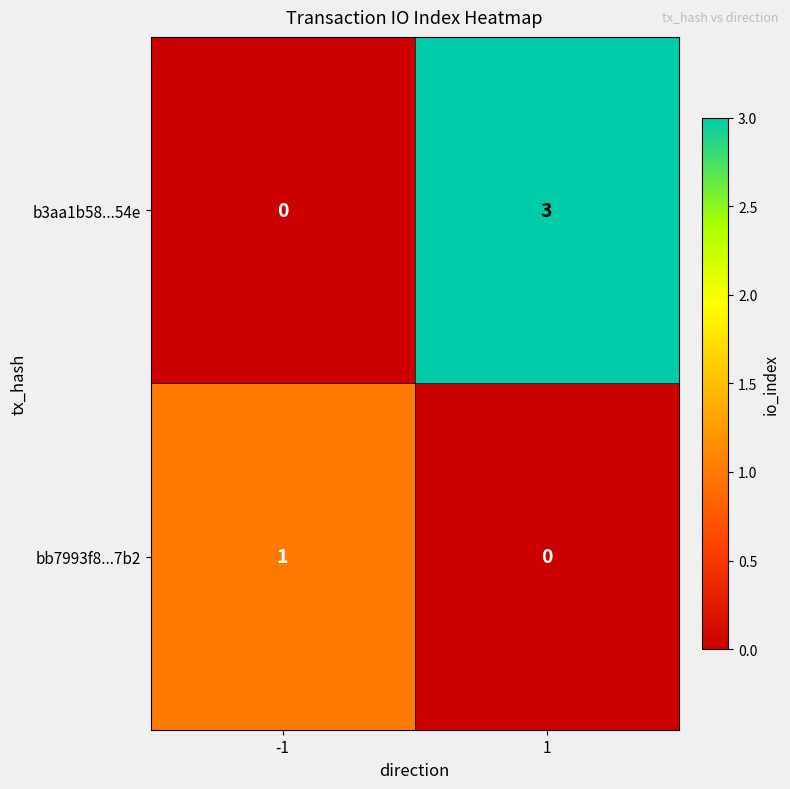

The value of b3aa1b58...54e at 1 is 4. True or false?

False